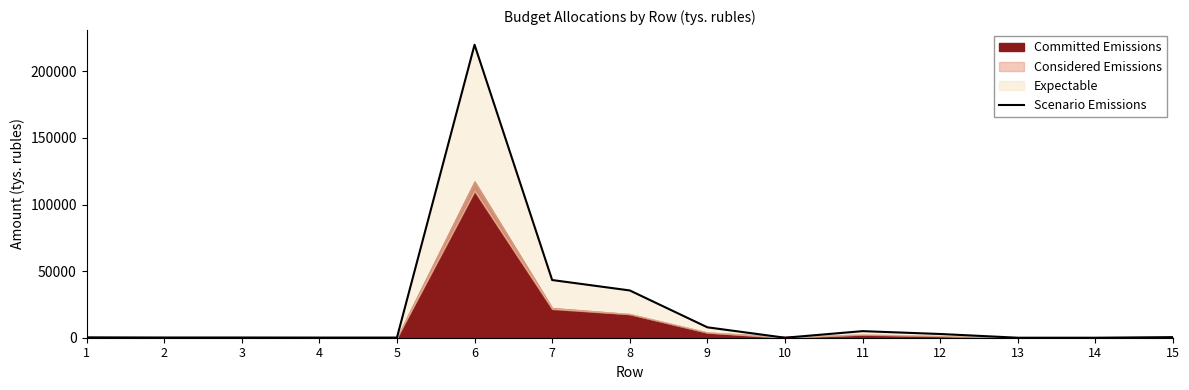

Reading left to right, transcribe all the data shown in this chart.

1=278.9	2=162.7	3=162.7	4=116.2	5=116.2	6=220028.7	7=43327.7	8=35505.6	9=7822.1	10=0.0	11=4938.7	12=2800.3	13=0.0	14=0.0	15=459.6